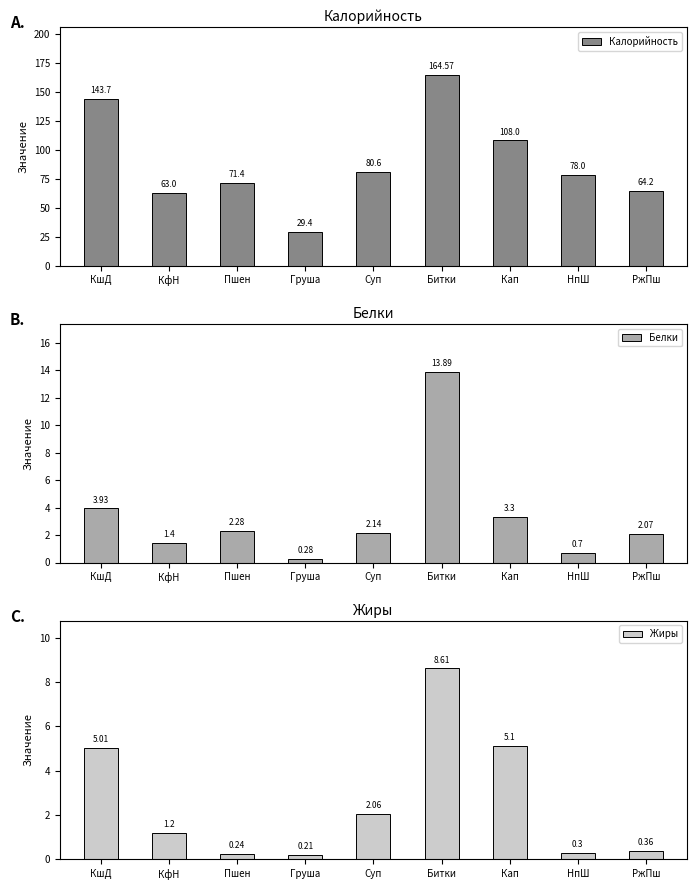

What is the sum of all Жиры values?

23.1